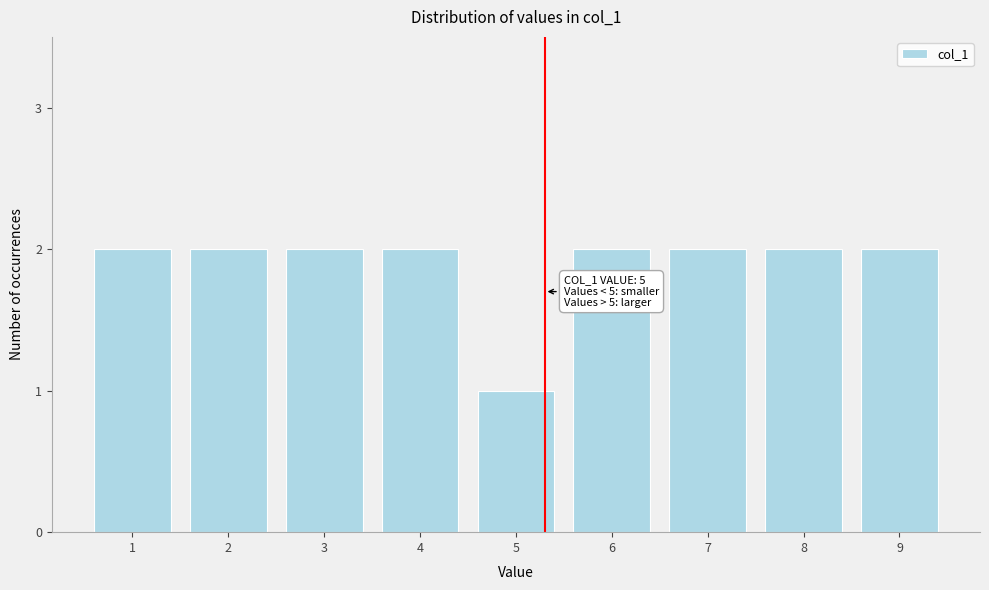

Reading left to right, transcribe all the data shown in this chart.

1=2	2=2	3=2	4=2	5=1	6=2	7=2	8=2	9=2